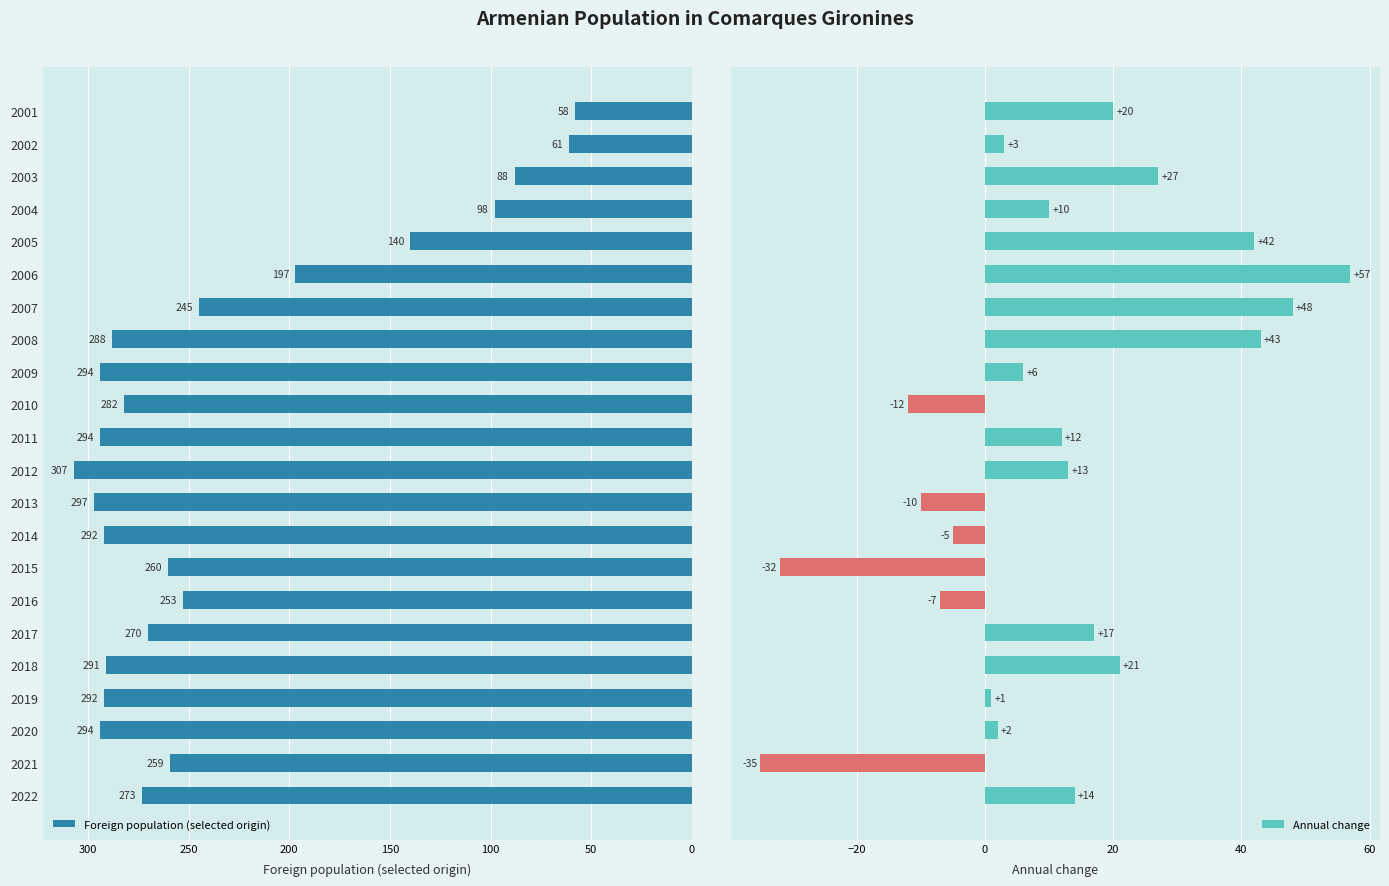

The Foreign population (selected origin) series shows 294 at 2011. True or false?

True